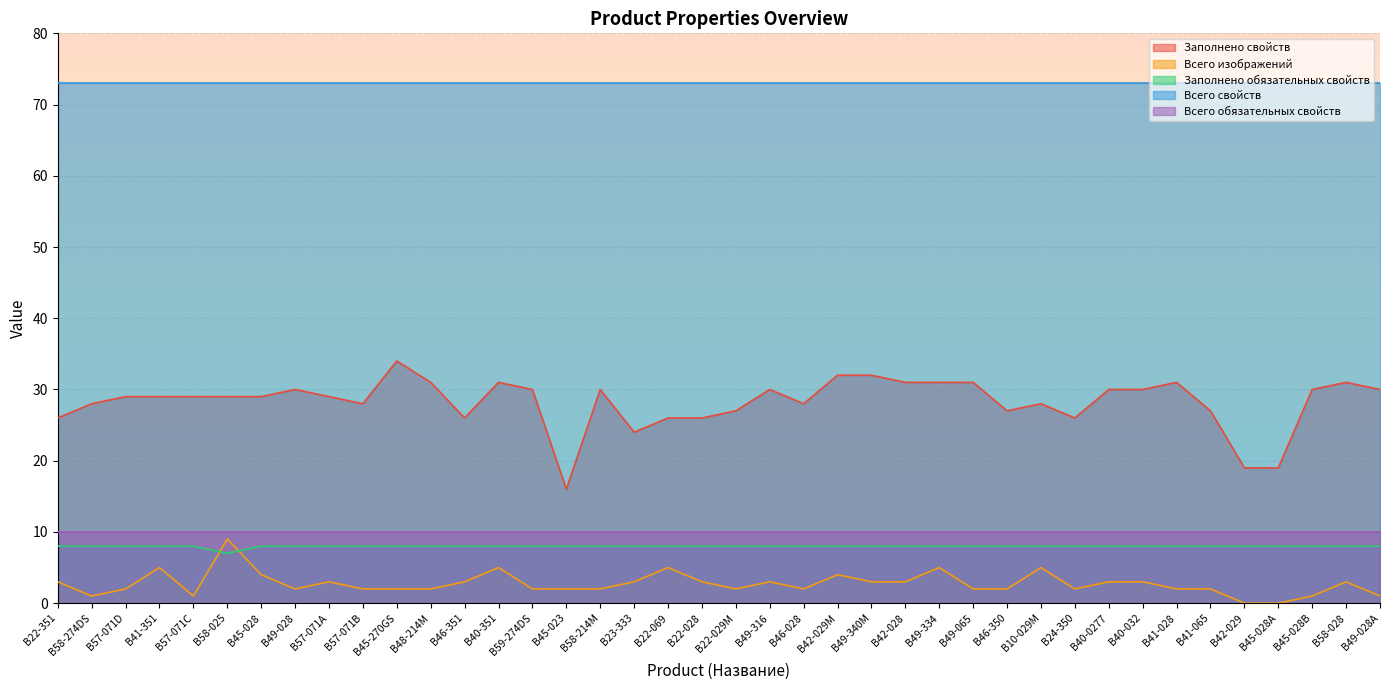

True or false: Заполнено свойств and Всего свойств cross at least once.

False